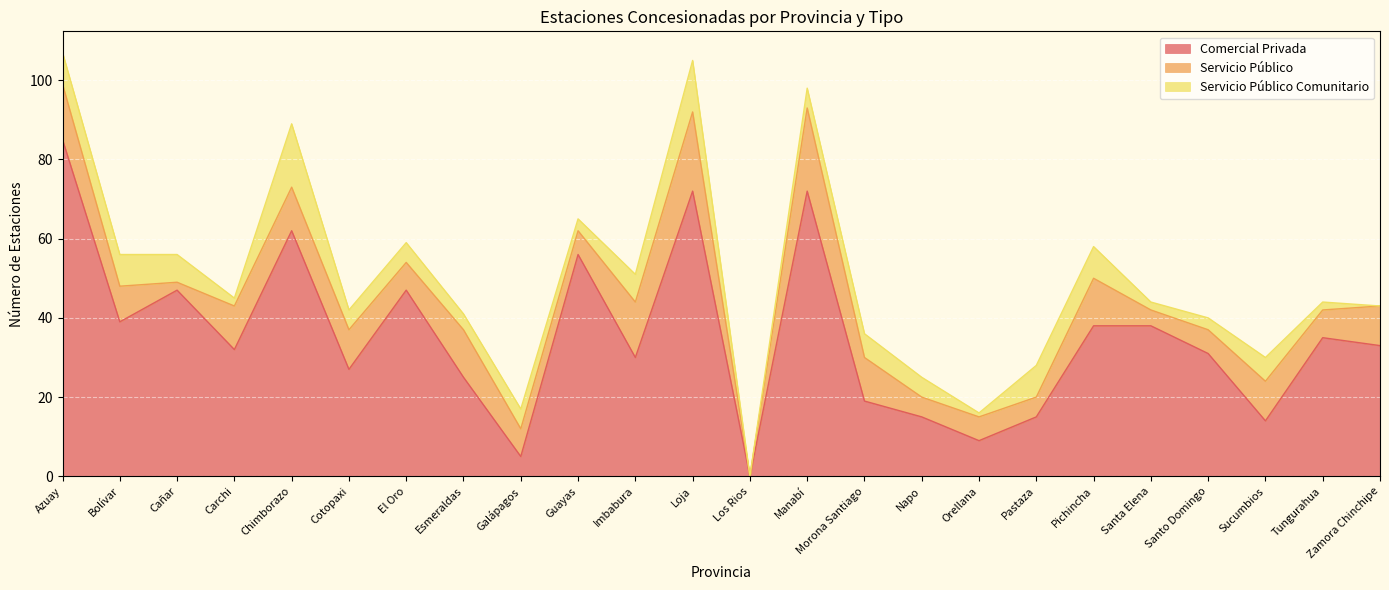

Is it true that Servicio Público equals 10 at Sucumbios?

True